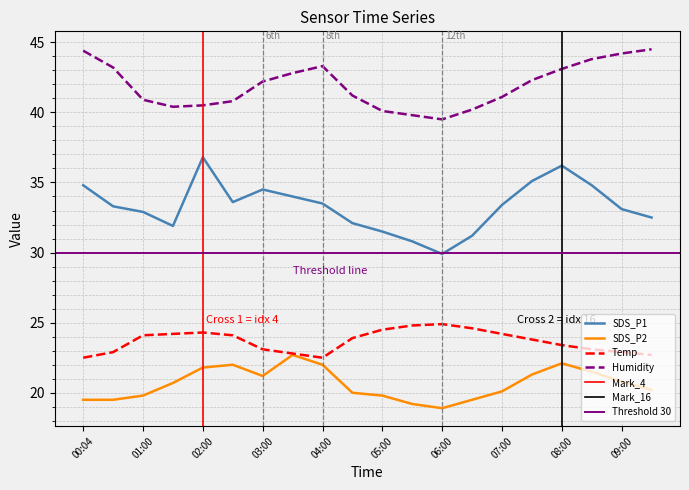

How many lines are shown in the chart?

4